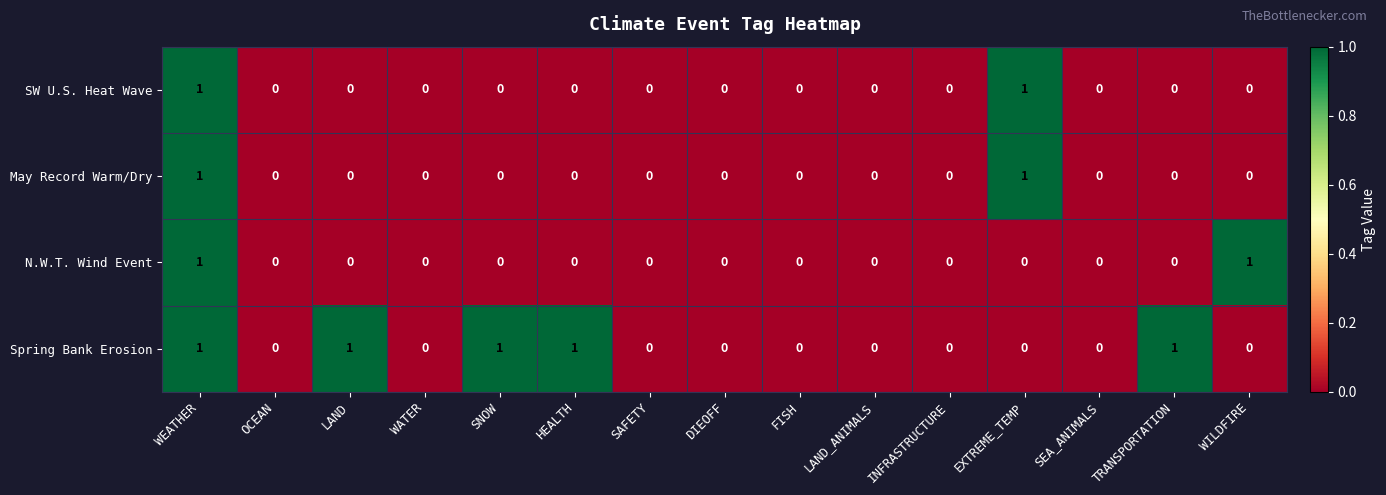

How many categories are shown in the chart?

15